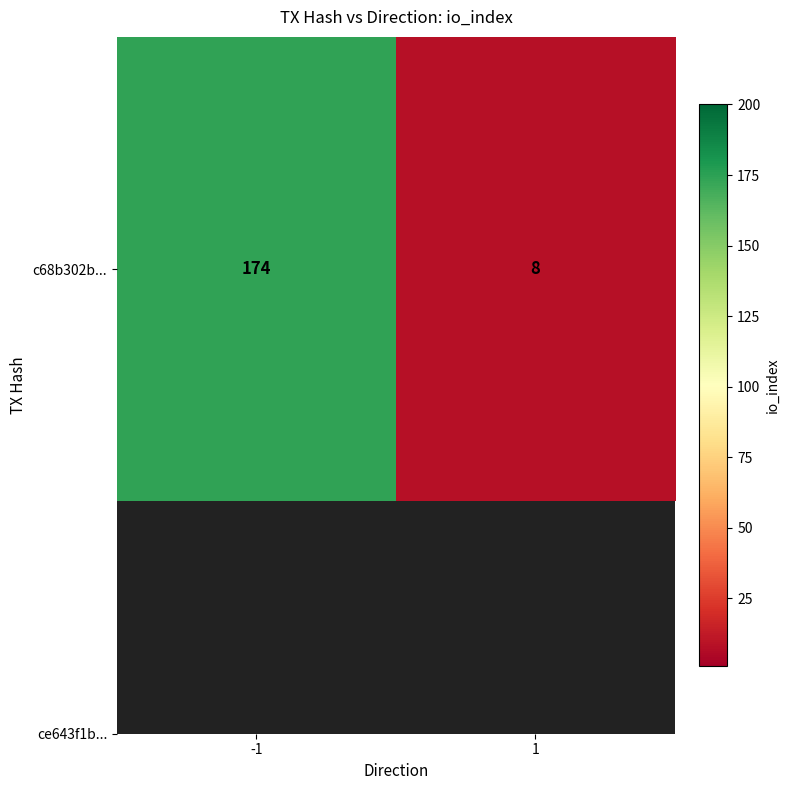

Which label corresponds to the smallest value in the chart?

1